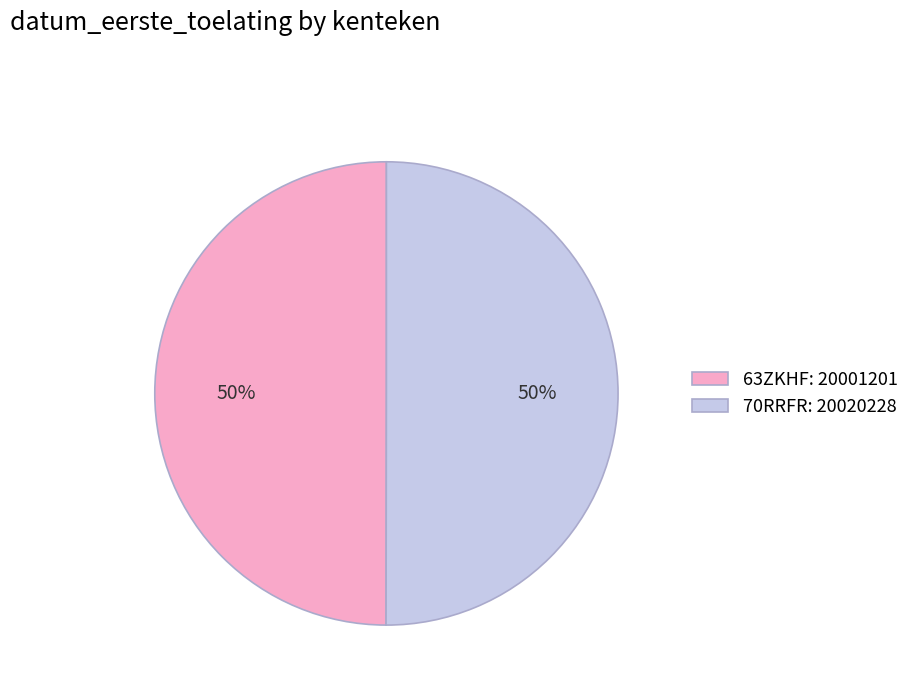

Do 63ZKHF and 70RRFR together represent more than half of the pie?

Yes